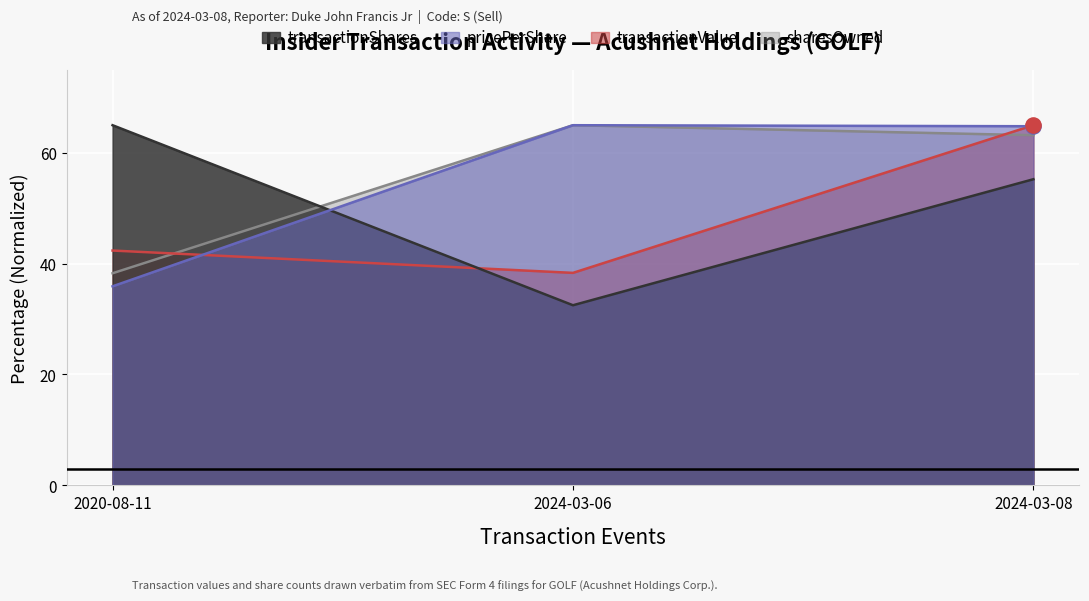

Which series has the widest spread of Y values?

transactionShares